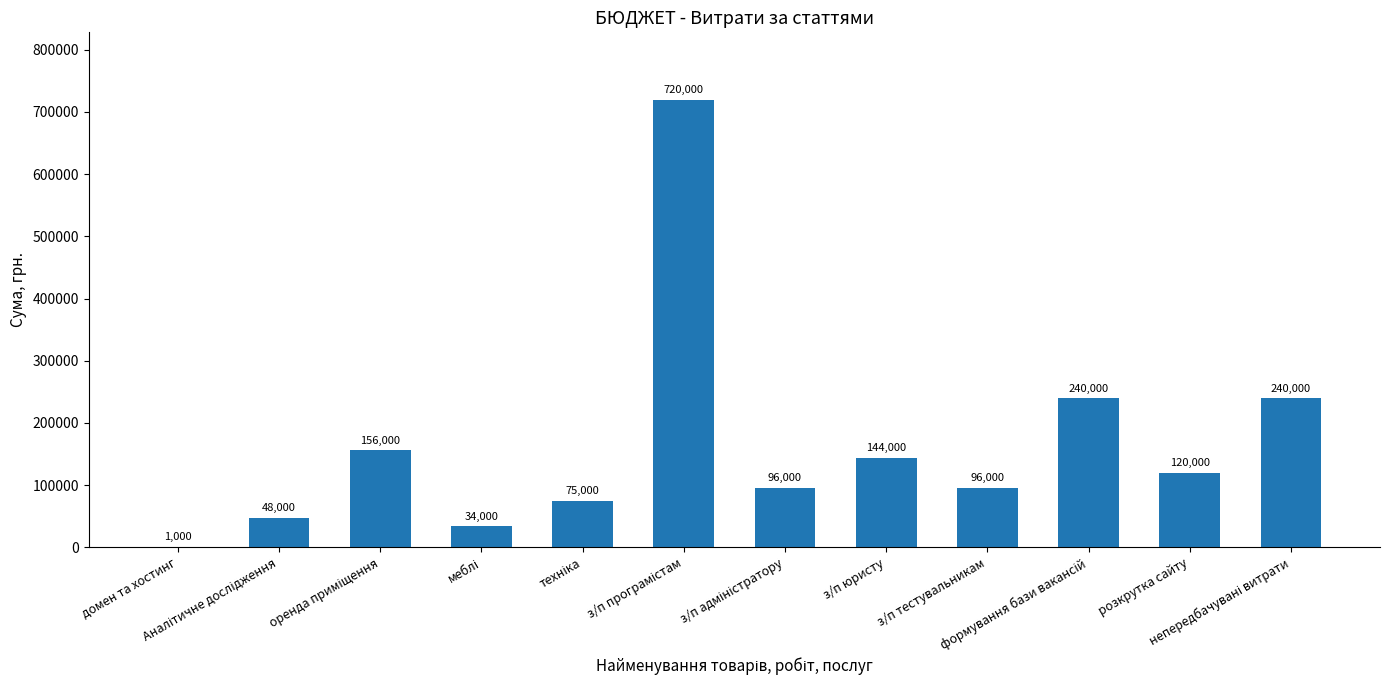

What is the sum of all values?

1970000